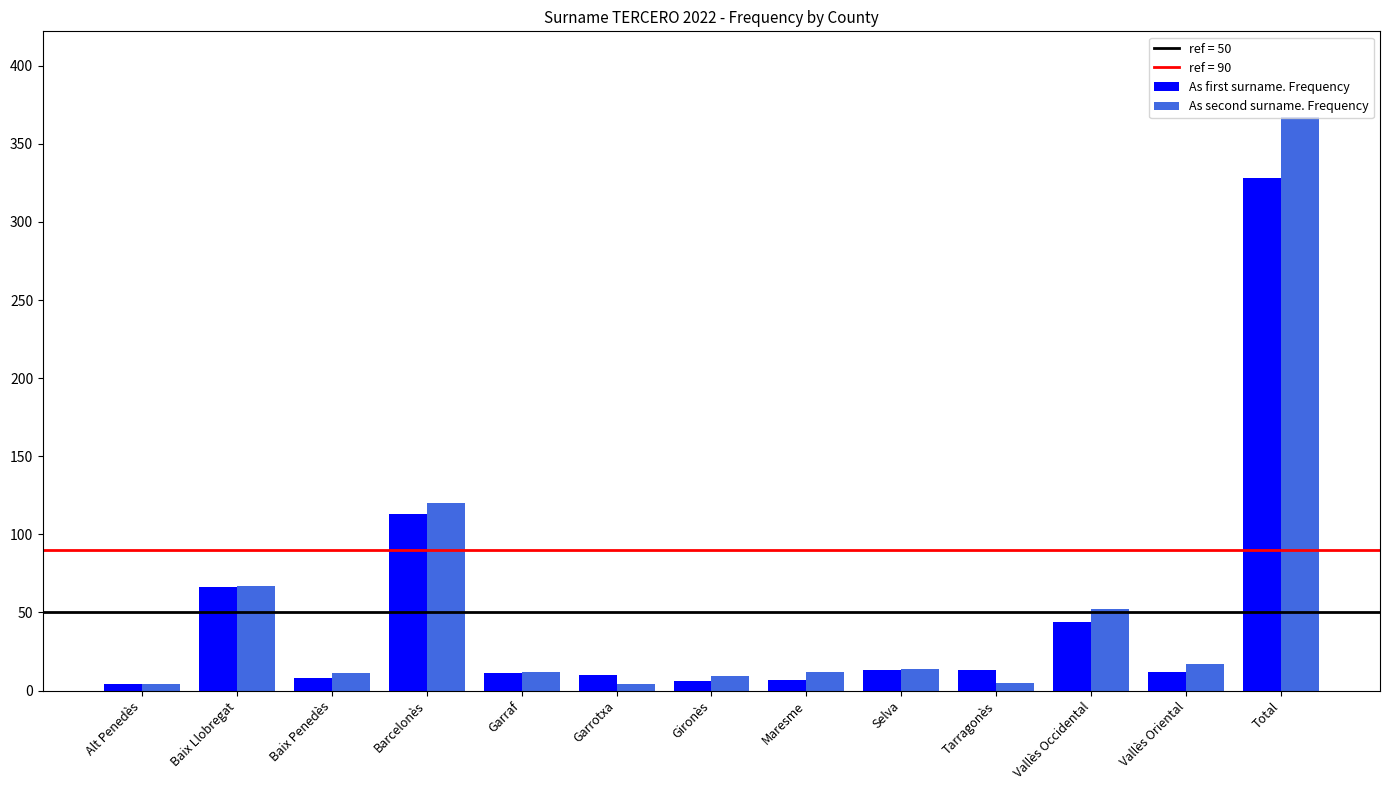

List the series in order of their peak value, lowest first.

As first surname. Frequency, As second surname. Frequency